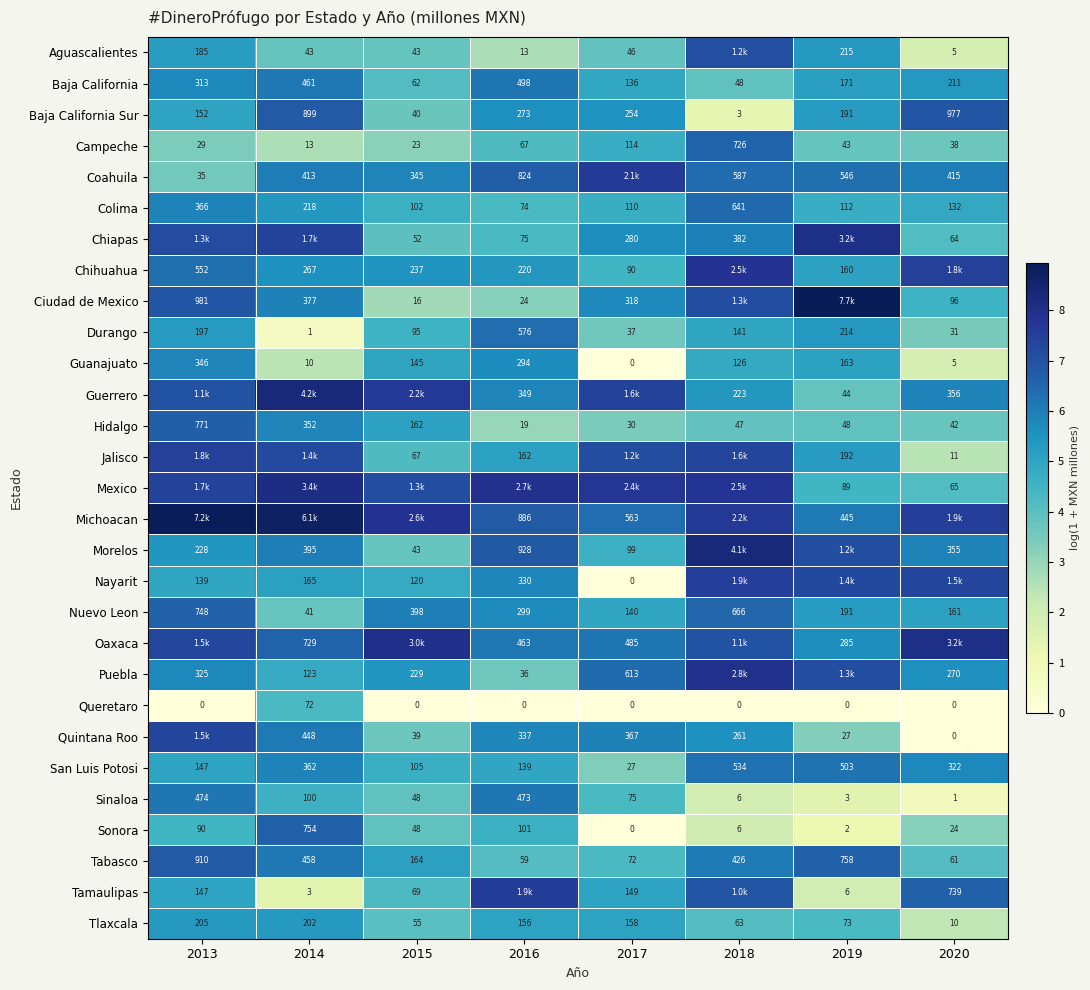

Is the value of Tlaxcala at 2013 greater than the value of Michoacan at 2017?

No